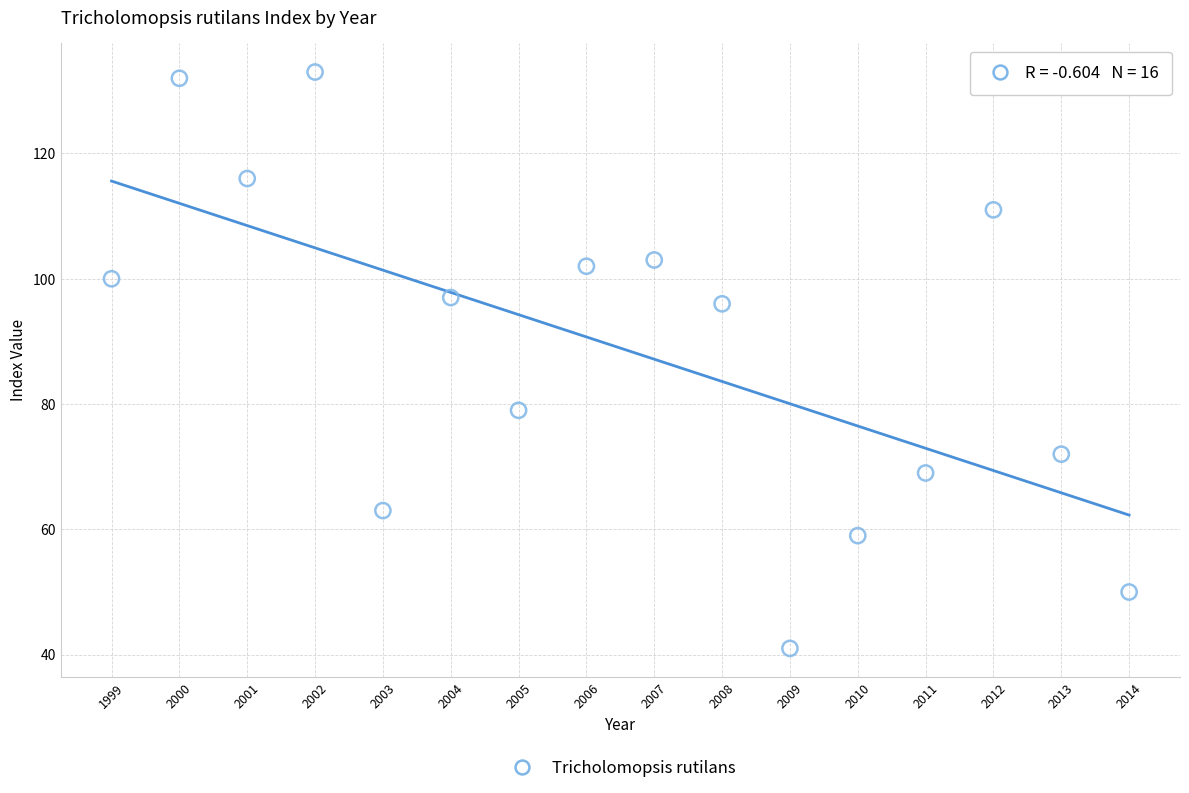

What is the range of Y values (max minus min)?

92